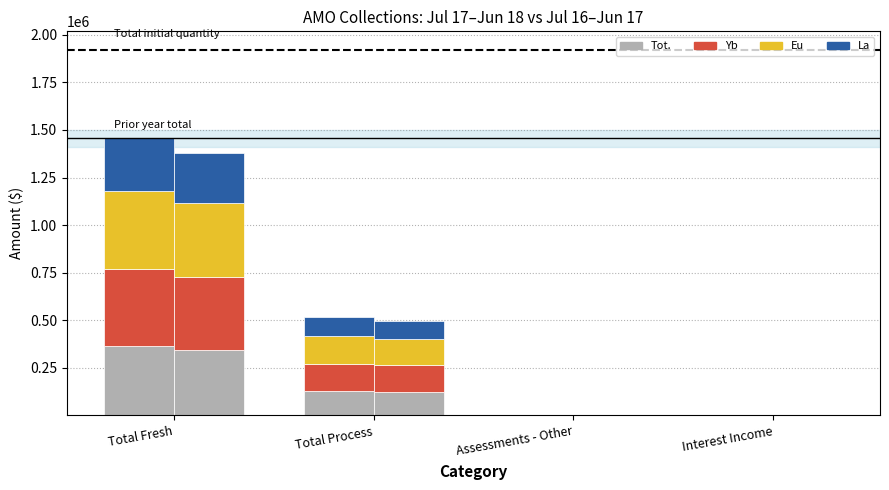

The Eu series shows 407631.2 at Total Fresh. True or false?

True